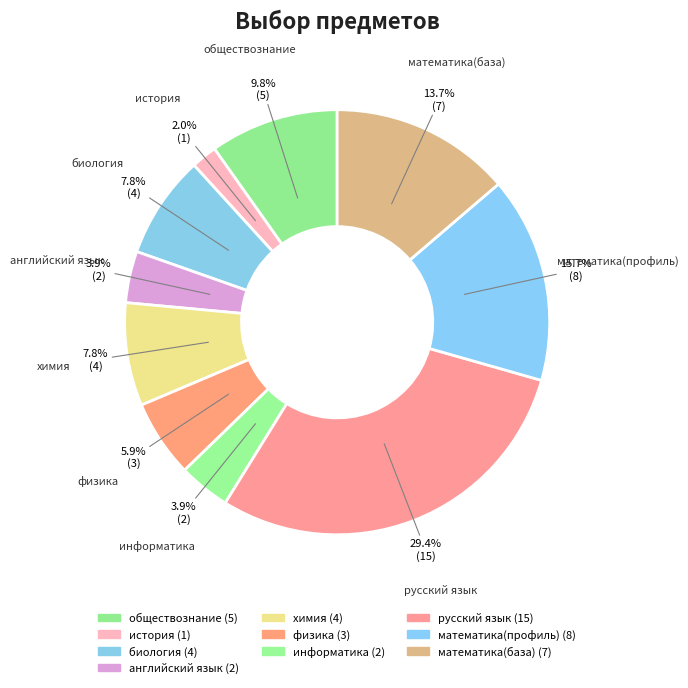

Which slice is the smallest?

история